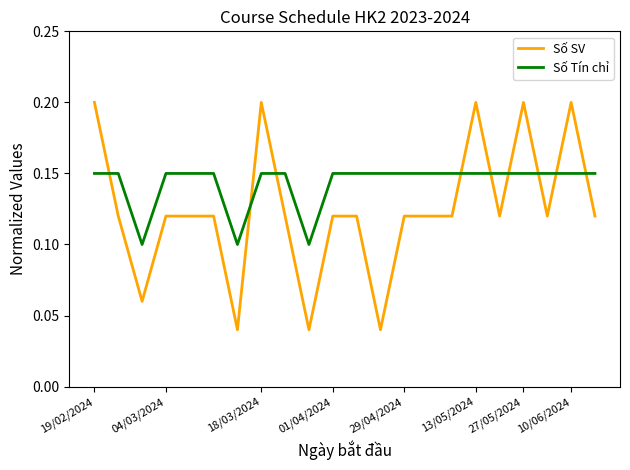

True or false: Số Tín chỉ and Số SV intersect in this chart.

True